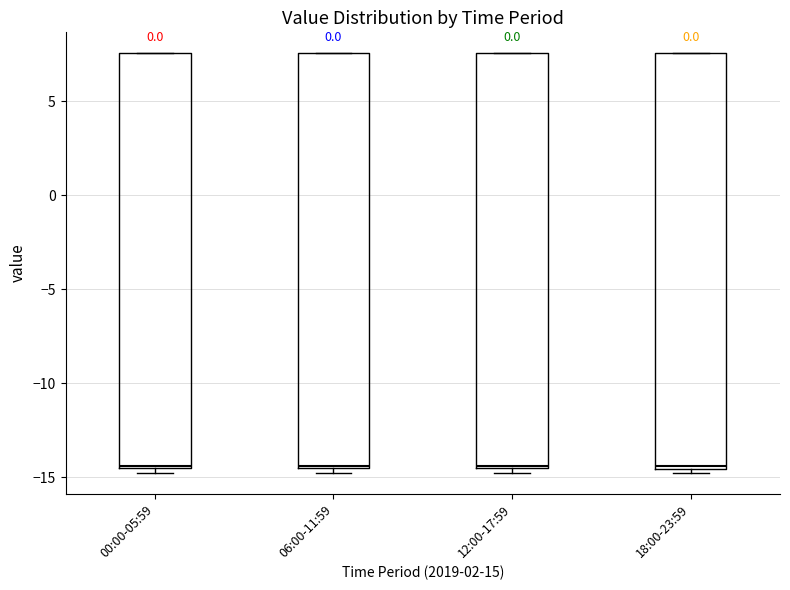

Reading left to right, transcribe this box plot: for each box, give where its median line is, the range the box spans, and where its two whiskers end, as read against the y-axis. The values are not printed on the chart, so give them approximately, as read against the axis.

00:00-05:59: median -14.5, box -14.5 to 7.5, whiskers -14.5 (just below the box's lower edge) to 7.5
06:00-11:59: median -14.5, box -14.5 to 7.5, whiskers -14.5 (just below the box's lower edge) to 7.5
12:00-17:59: median -14.5, box -14.5 to 7.5, whiskers -14.5 (just below the box's lower edge) to 7.5
18:00-23:59: median -14.5, box -14.5 to 7.5, whiskers -14.5 (just below the box's lower edge) to 7.5